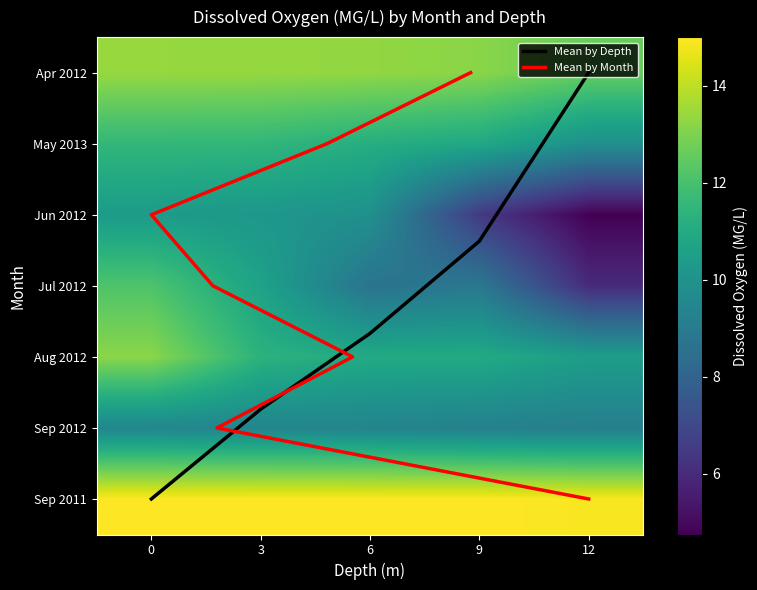

Reading left to right, what are all the values shown in this chart?

04: 0=13.4	3=13.4	6=13.3	9=13.2	12=12.6
05: 0=11.5	3=11.5	6=11.2	9=10.9	12=9.9
06: 0=10.3	3=10.2	6=9.9	9=6.5	12=4.8
07: 0=12.2	3=10.7	6=8.7	9=8.9	12=6.0
08: 0=13.2	3=11.3	6=11.0	9=11.0	12=10.5
09: 0=9.5	3=9.4	6=9.4	9=9.2	12=9.1
09_2011: 0=15.0	3=15.0	6=15.0	9=15.0	12=14.9